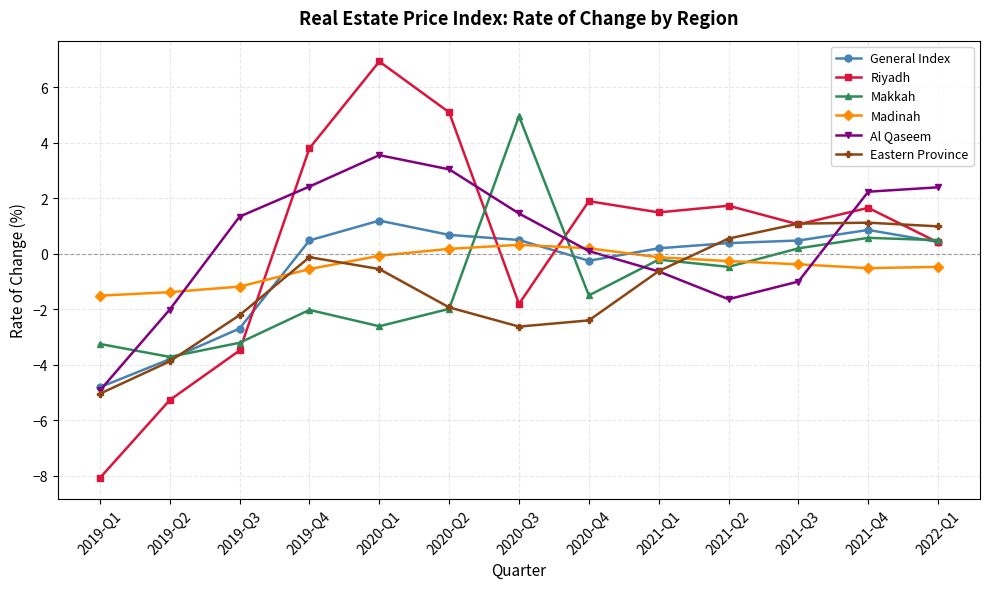

What position from the left is 2019-Q4?

4